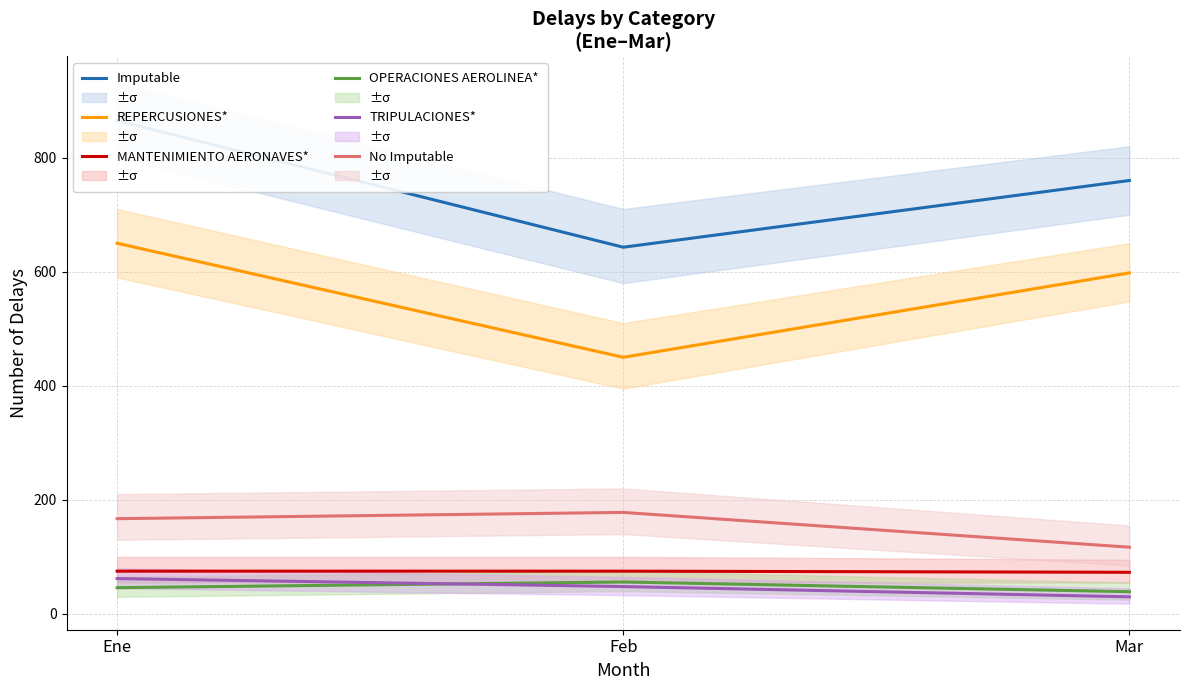

List the labels in order of MANTENIMIENTO AERONAVES* value, smallest first.

Mar, Ene, Feb